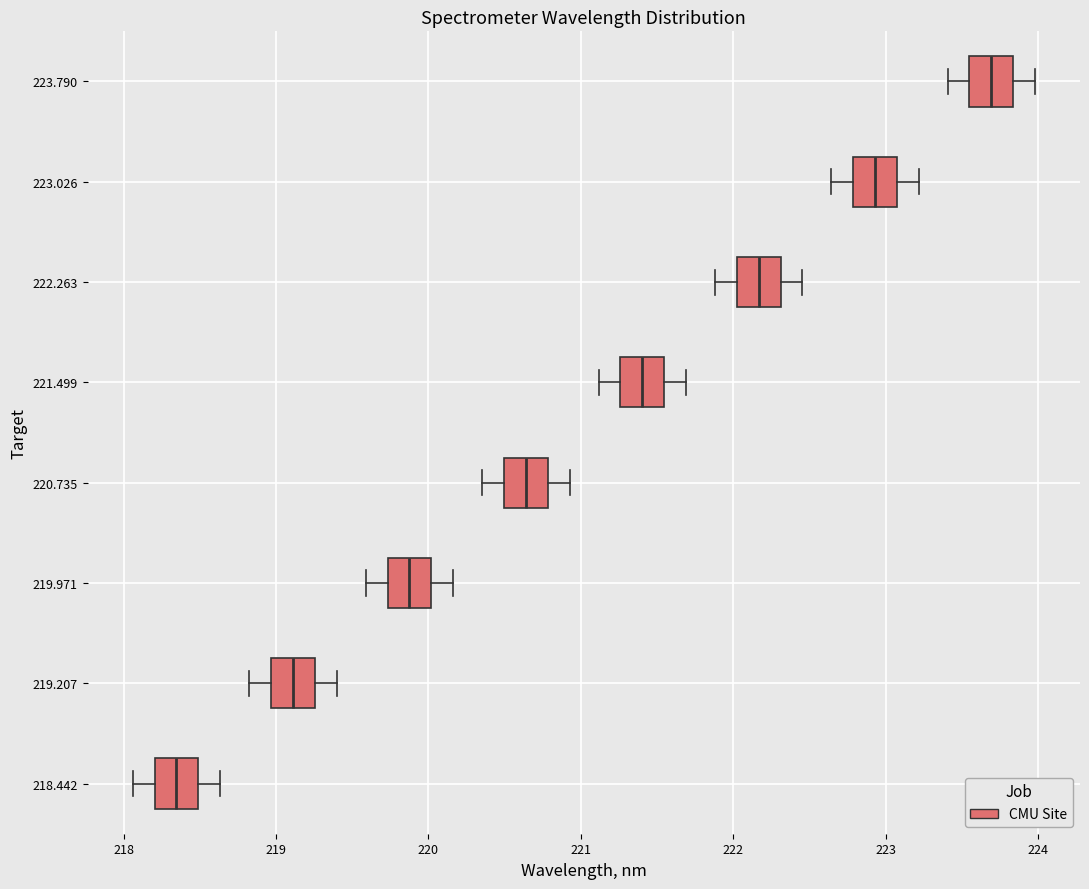

Where is the right edge of the box at y = 220.735 on the x-axis? The values are not printed on the chart, so give them approximately, as read against the axis.

220.8